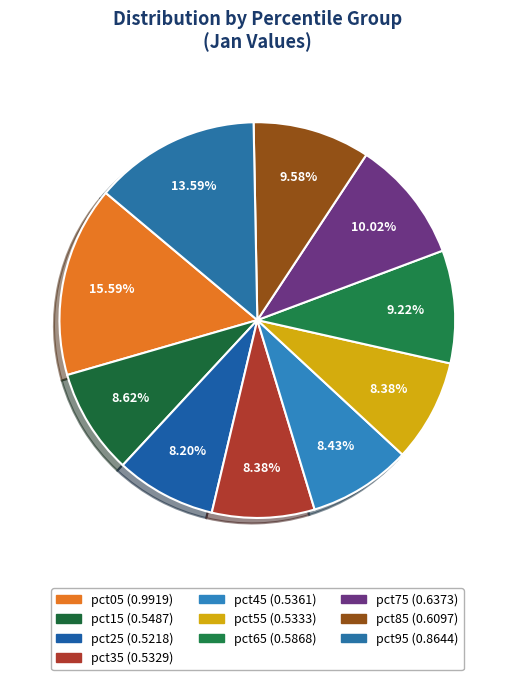

The pct45 slice represents 8% of the pie. True or false?

True